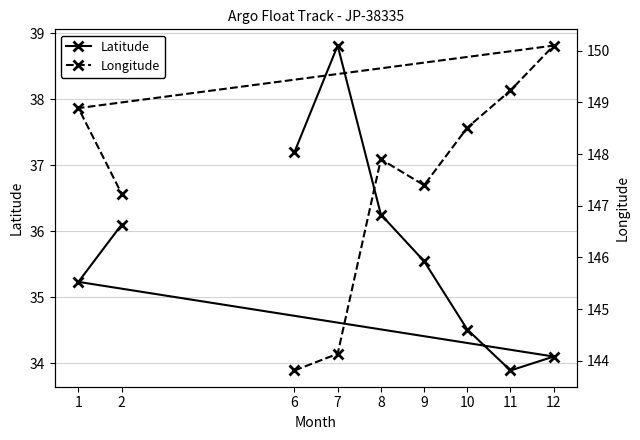

How many lines are shown in the chart?

2